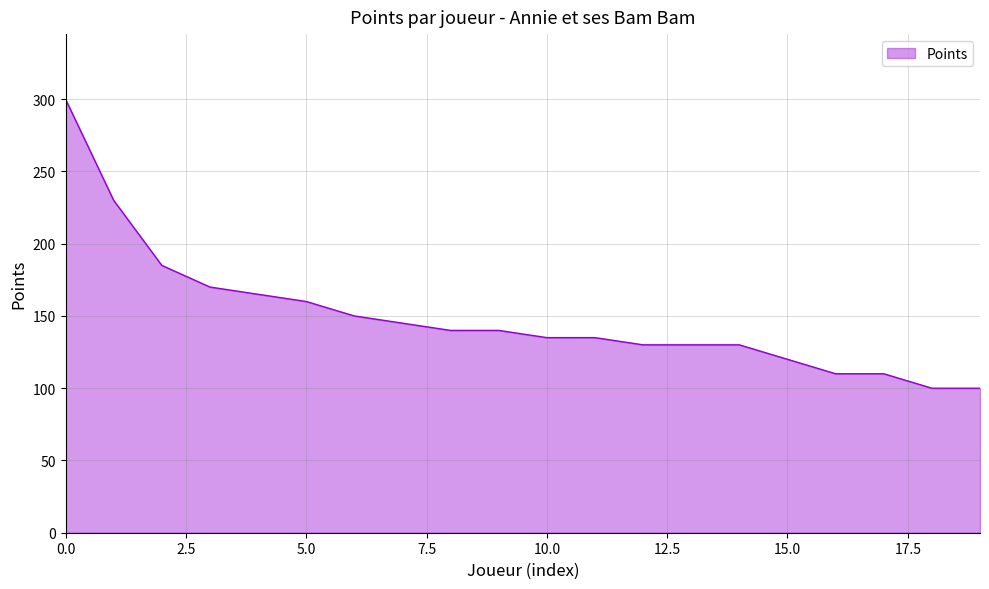

Reading left to right, what are all the values shown in this chart?

300	230	185	170	165	160	150	145	140	140	135	135	130	130	130	120	110	110	100	100